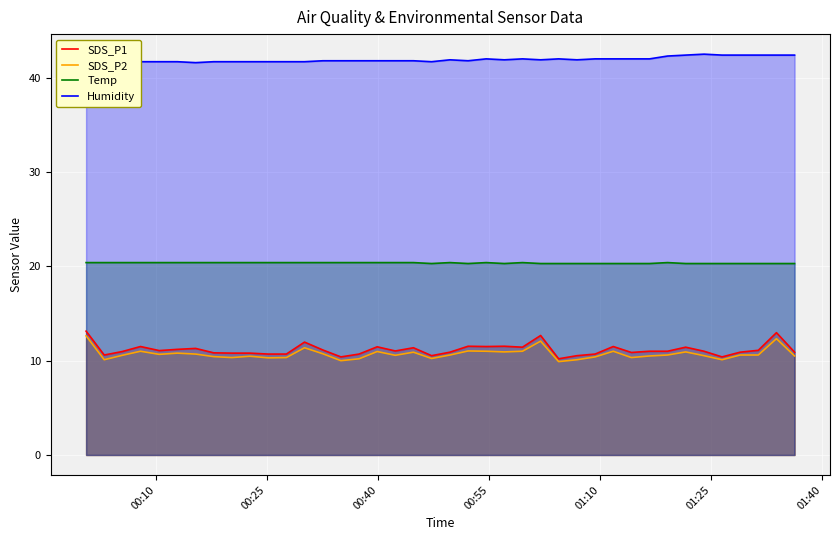

True or false: Temp and SDS_P1 cross at least once.

False